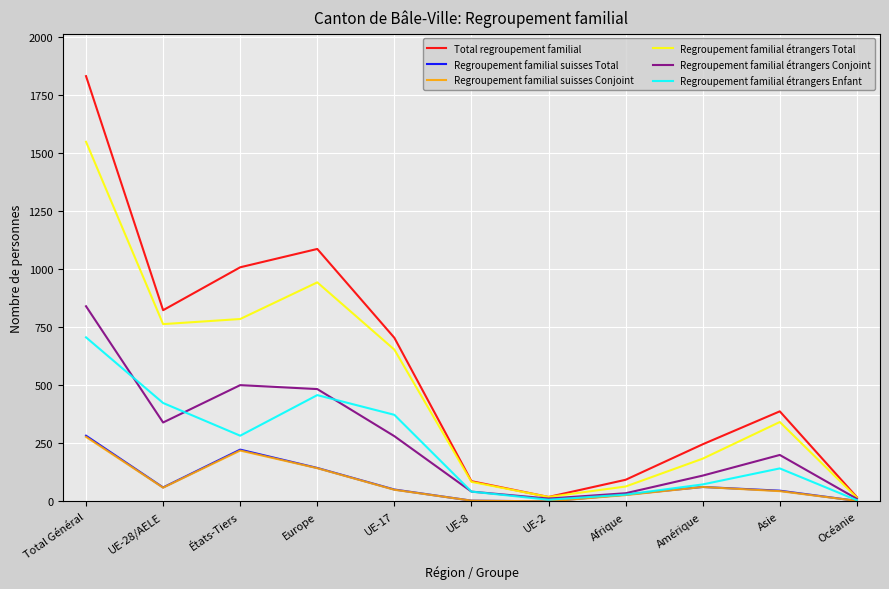

At which category is the sum across all series the highest?

Total Général